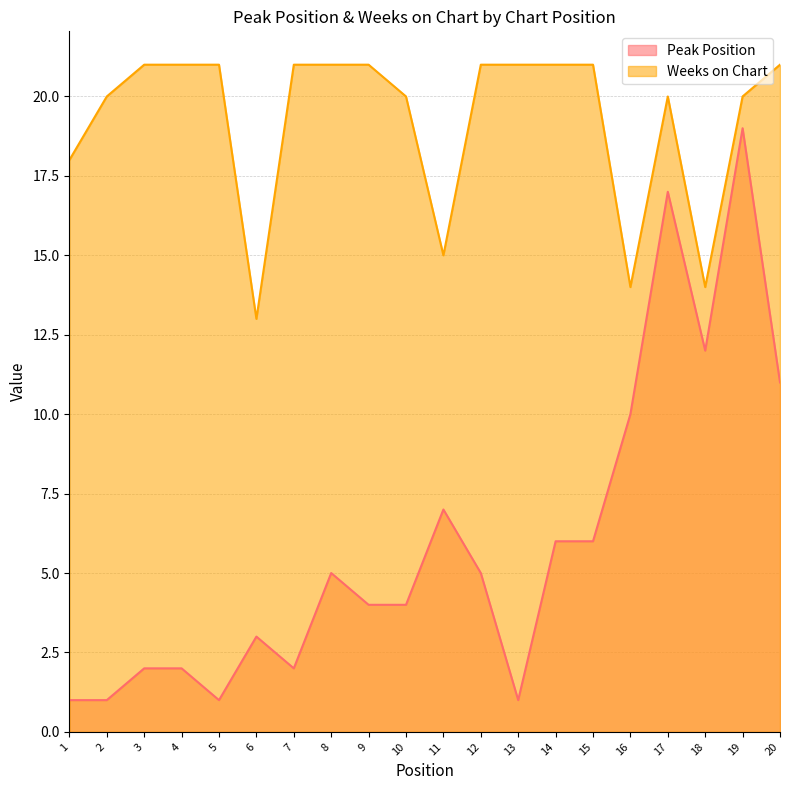

Which series has the widest spread of values?

Peak Position